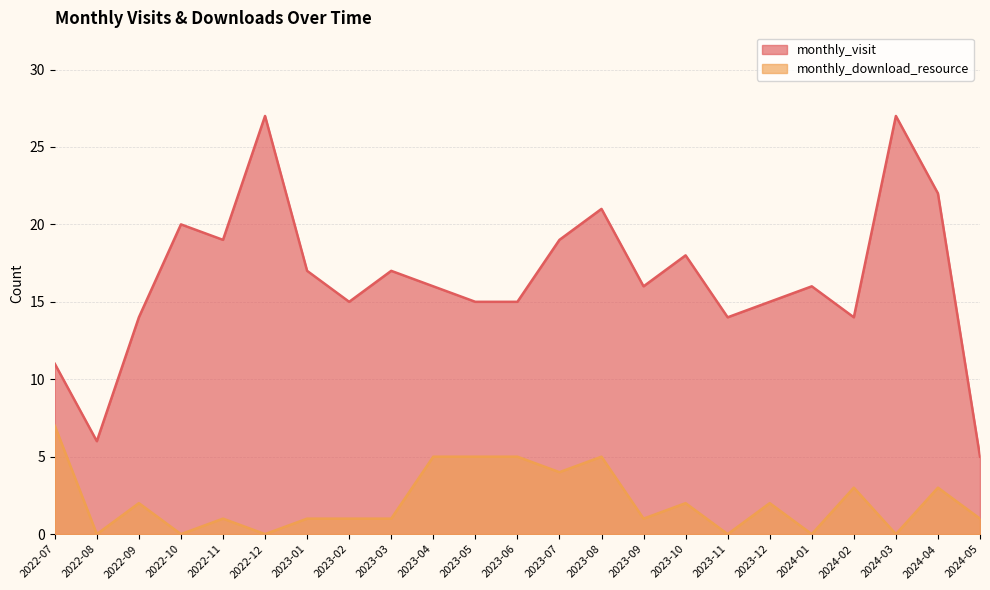

Between 2022-07 and 2024-04, which series saw the biggest shift?

monthly_visit